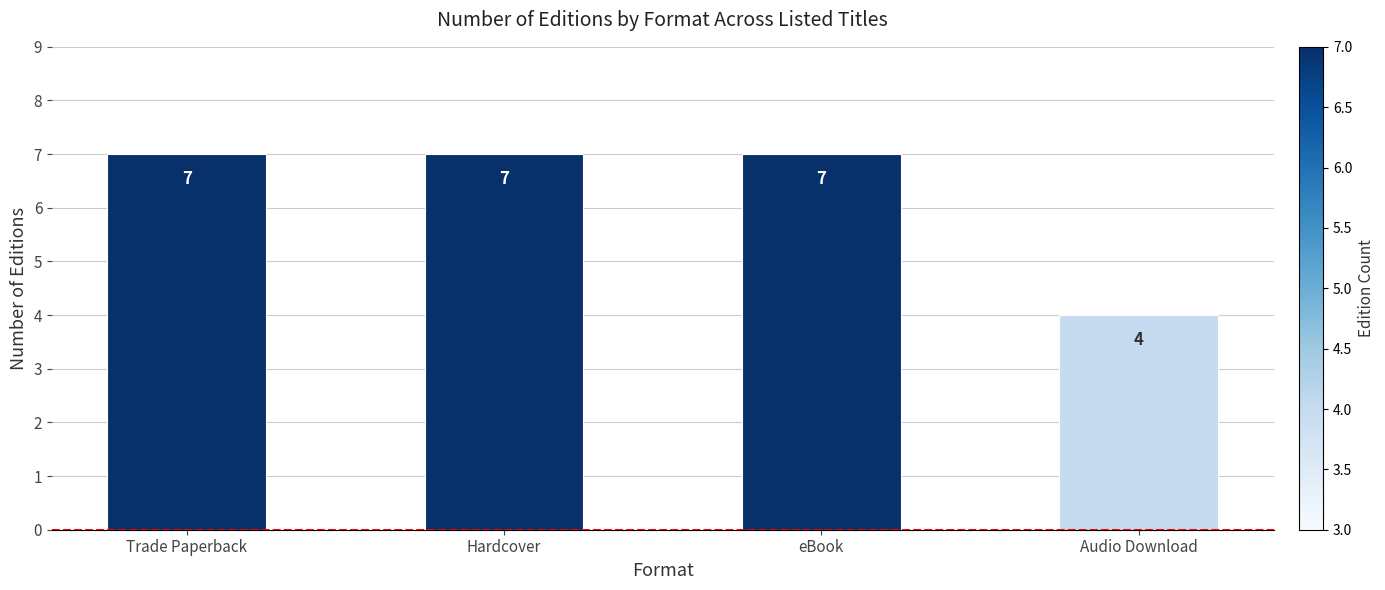

Approximately how many times larger is the value at Trade Paperback compared to eBook?

1.0